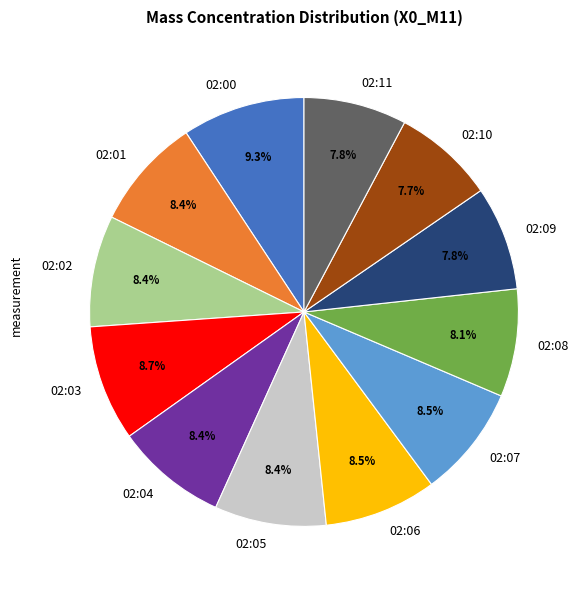

How much of the chart is everything except 02:11?

92.2%